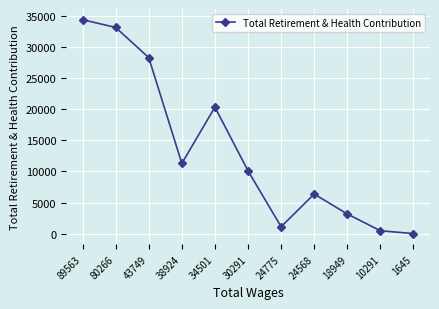

What value does the data have at 24568?

6364